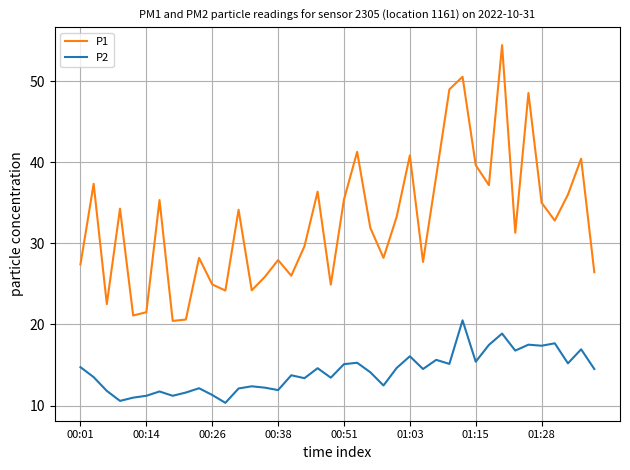

What is the difference between the maximum and minimum values in the P1 series?

34.0